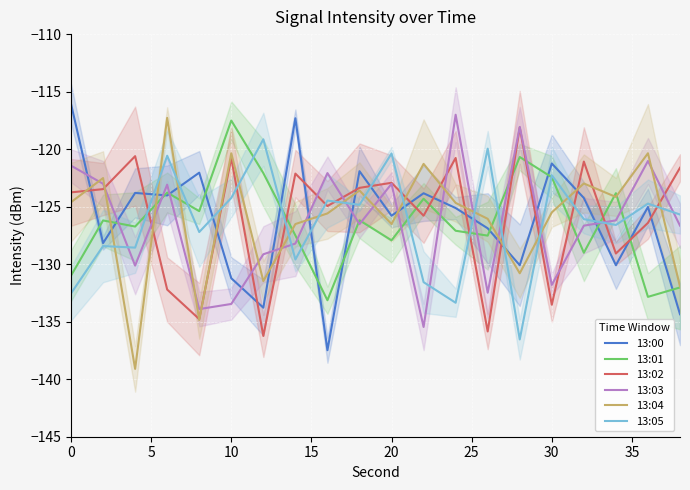

True or false: 13:02 has more than 1 points higher than both neighbors.

True